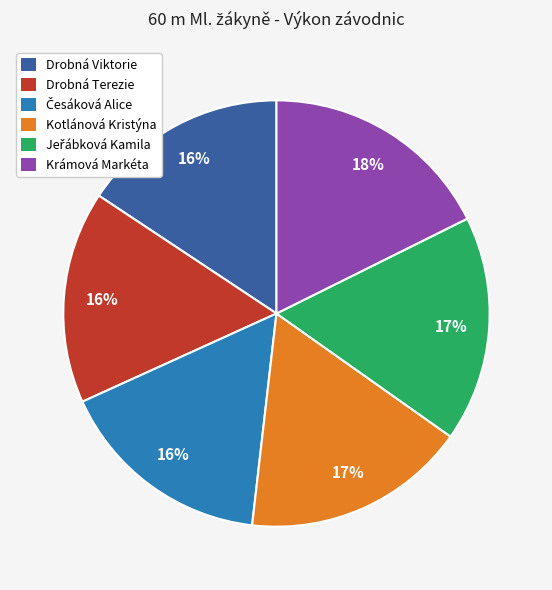

What is the largest slice in the pie chart?

Krámová Markéta